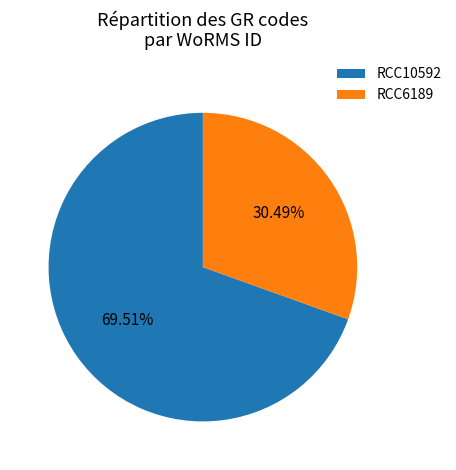

Is RCC10592 the majority of the pie?

Yes